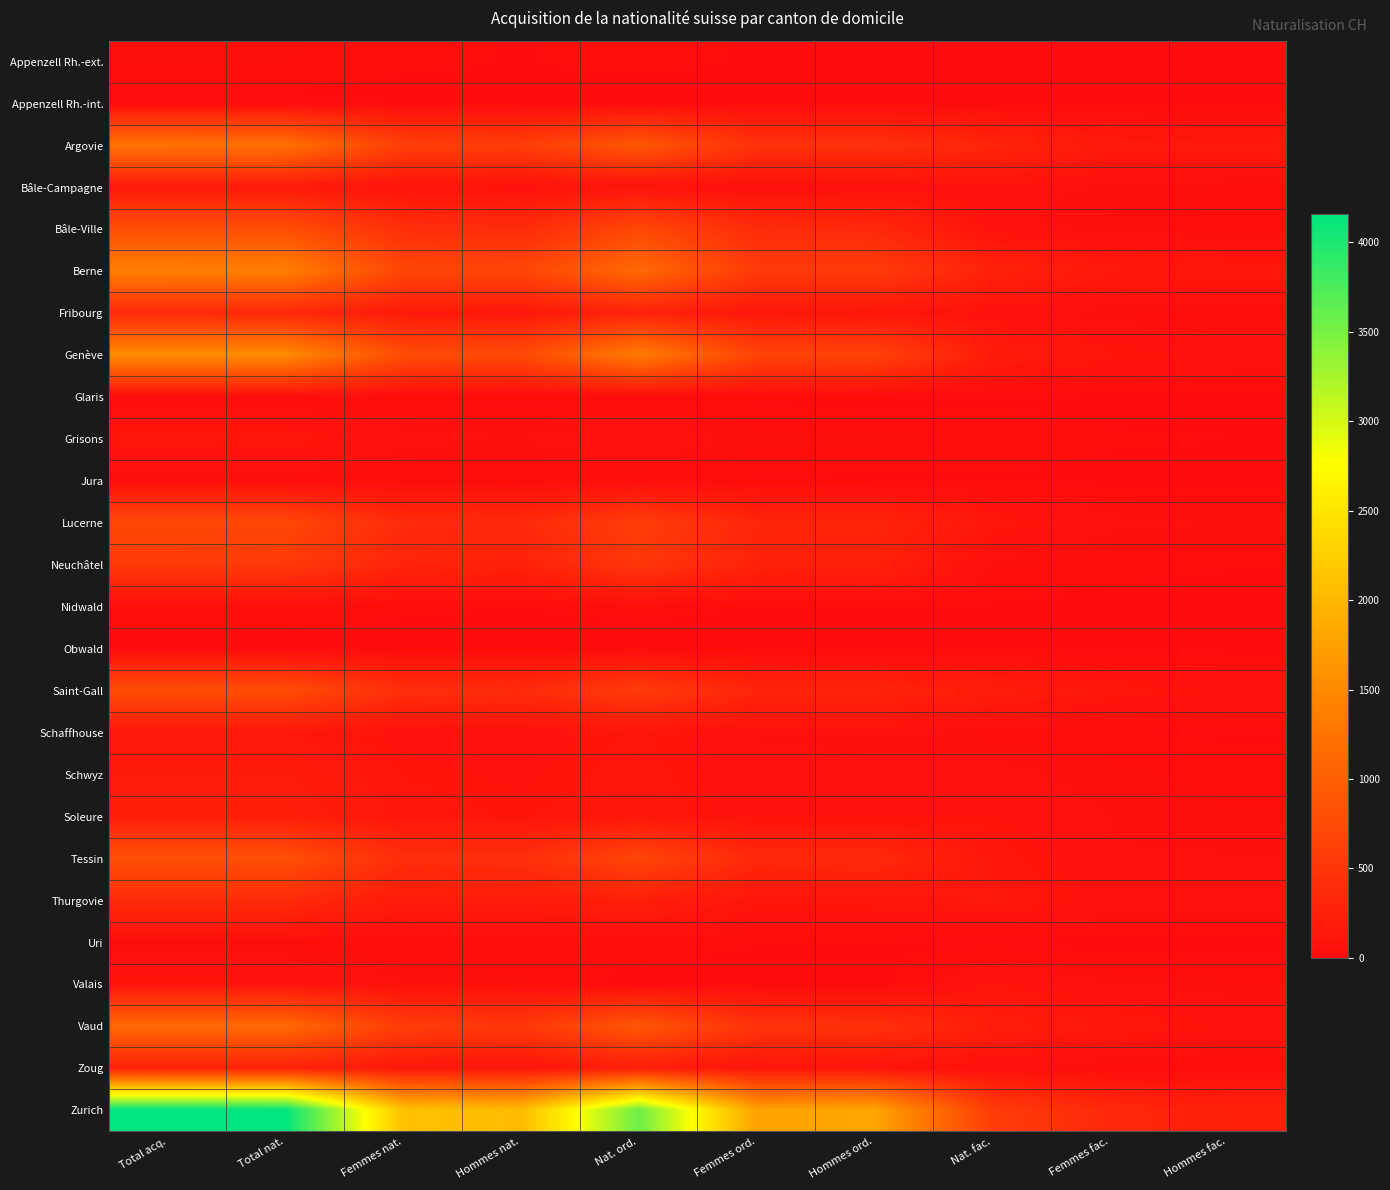

Reading left to right, what are all the values shown in this chart?

Appenzell Rh.-ext.: Total acq.=35	Total nat.=35	Femmes nat.=20	Hommes nat.=15	Nat. ord.=22	Femmes ord.=14	Hommes ord.=8	Nat. fac.=13	Femmes fac.=6	Hommes fac.=7
Appenzell Rh.-int.: Total acq.=8	Total nat.=8	Femmes nat.=4	Hommes nat.=4	Nat. ord.=1	Femmes ord.=1	Hommes ord.=0	Nat. fac.=7	Femmes fac.=3	Hommes fac.=4
Argovie: Total acq.=1224	Total nat.=1201	Femmes nat.=609	Hommes nat.=592	Nat. ord.=905	Femmes ord.=456	Hommes ord.=449	Nat. fac.=296	Femmes fac.=153	Hommes fac.=143
Bâle-Campagne: Total acq.=164	Total nat.=160	Femmes nat.=87	Hommes nat.=73	Nat. ord.=85	Femmes ord.=43	Hommes ord.=42	Nat. fac.=75	Femmes fac.=44	Hommes fac.=31
Bâle-Ville: Total acq.=791	Total nat.=791	Femmes nat.=419	Hommes nat.=372	Nat. ord.=725	Femmes ord.=381	Hommes ord.=344	Nat. fac.=66	Femmes fac.=38	Hommes fac.=28
Berne: Total acq.=1390	Total nat.=1383	Femmes nat.=697	Hommes nat.=686	Nat. ord.=1120	Femmes ord.=554	Hommes ord.=566	Nat. fac.=263	Femmes fac.=143	Hommes fac.=120
Fribourg: Total acq.=333	Total nat.=325	Femmes nat.=171	Hommes nat.=154	Nat. ord.=263	Femmes ord.=138	Hommes ord.=125	Nat. fac.=62	Femmes fac.=33	Hommes fac.=29
Genève: Total acq.=1527	Total nat.=1527	Femmes nat.=779	Hommes nat.=748	Nat. ord.=1338	Femmes ord.=674	Hommes ord.=664	Nat. fac.=188	Femmes fac.=105	Hommes fac.=83
Glaris: Total acq.=17	Total nat.=17	Femmes nat.=14	Hommes nat.=3	Nat. ord.=10	Femmes ord.=10	Hommes ord.=0	Nat. fac.=7	Femmes fac.=4	Hommes fac.=3
Grisons: Total acq.=116	Total nat.=116	Femmes nat.=61	Hommes nat.=55	Nat. ord.=81	Femmes ord.=42	Hommes ord.=39	Nat. fac.=35	Femmes fac.=19	Hommes fac.=16
Jura: Total acq.=32	Total nat.=32	Femmes nat.=17	Hommes nat.=15	Nat. ord.=22	Femmes ord.=12	Hommes ord.=10	Nat. fac.=10	Femmes fac.=5	Hommes fac.=5
Lucerne: Total acq.=718	Total nat.=716	Femmes nat.=366	Hommes nat.=350	Nat. ord.=596	Femmes ord.=303	Hommes ord.=293	Nat. fac.=116	Femmes fac.=61	Hommes fac.=55
Neuchâtel: Total acq.=556	Total nat.=549	Femmes nat.=290	Hommes nat.=259	Nat. ord.=508	Femmes ord.=266	Hommes ord.=242	Nat. fac.=41	Femmes fac.=24	Hommes fac.=17
Nidwald: Total acq.=35	Total nat.=35	Femmes nat.=20	Hommes nat.=15	Nat. ord.=24	Femmes ord.=13	Hommes ord.=11	Nat. fac.=11	Femmes fac.=7	Hommes fac.=4
Obwald: Total acq.=2	Total nat.=2	Femmes nat.=1	Hommes nat.=1	Nat. ord.=0	Femmes ord.=0	Hommes ord.=0	Nat. fac.=2	Femmes fac.=1	Hommes fac.=1
Saint-Gall: Total acq.=792	Total nat.=785	Femmes nat.=413	Hommes nat.=372	Nat. ord.=580	Femmes ord.=296	Hommes ord.=284	Nat. fac.=204	Femmes fac.=116	Hommes fac.=88
Schaffhouse: Total acq.=138	Total nat.=138	Femmes nat.=70	Hommes nat.=68	Nat. ord.=110	Femmes ord.=54	Hommes ord.=56	Nat. fac.=28	Femmes fac.=16	Hommes fac.=12
Schwyz: Total acq.=184	Total nat.=184	Femmes nat.=102	Hommes nat.=82	Nat. ord.=118	Femmes ord.=61	Hommes ord.=57	Nat. fac.=66	Femmes fac.=41	Hommes fac.=25
Soleure: Total acq.=221	Total nat.=221	Femmes nat.=121	Hommes nat.=100	Nat. ord.=131	Femmes ord.=66	Hommes ord.=65	Nat. fac.=90	Femmes fac.=55	Hommes fac.=35
Tessin: Total acq.=820	Total nat.=819	Femmes nat.=401	Hommes nat.=418	Nat. ord.=700	Femmes ord.=341	Hommes ord.=359	Nat. fac.=117	Femmes fac.=59	Hommes fac.=58
Thurgovie: Total acq.=369	Total nat.=368	Femmes nat.=179	Hommes nat.=189	Nat. ord.=226	Femmes ord.=110	Hommes ord.=116	Nat. fac.=142	Femmes fac.=69	Hommes fac.=73
Uri: Total acq.=31	Total nat.=31	Femmes nat.=17	Hommes nat.=14	Nat. ord.=27	Femmes ord.=16	Hommes ord.=11	Nat. fac.=4	Femmes fac.=1	Hommes fac.=3
Valais: Total acq.=99	Total nat.=93	Femmes nat.=55	Hommes nat.=38	Nat. ord.=4	Femmes ord.=4	Hommes ord.=0	Nat. fac.=89	Femmes fac.=51	Hommes fac.=38
Vaud: Total acq.=1114	Total nat.=1112	Femmes nat.=588	Hommes nat.=524	Nat. ord.=899	Femmes ord.=462	Hommes ord.=437	Nat. fac.=213	Femmes fac.=126	Hommes fac.=87
Zoug: Total acq.=262	Total nat.=259	Femmes nat.=145	Hommes nat.=114	Nat. ord.=213	Femmes ord.=118	Hommes ord.=95	Nat. fac.=46	Femmes fac.=27	Hommes fac.=19
Zurich: Total acq.=4157	Total nat.=4149	Femmes nat.=2110	Hommes nat.=2039	Nat. ord.=3571	Femmes ord.=1768	Hommes ord.=1803	Nat. fac.=577	Femmes fac.=342	Hommes fac.=235